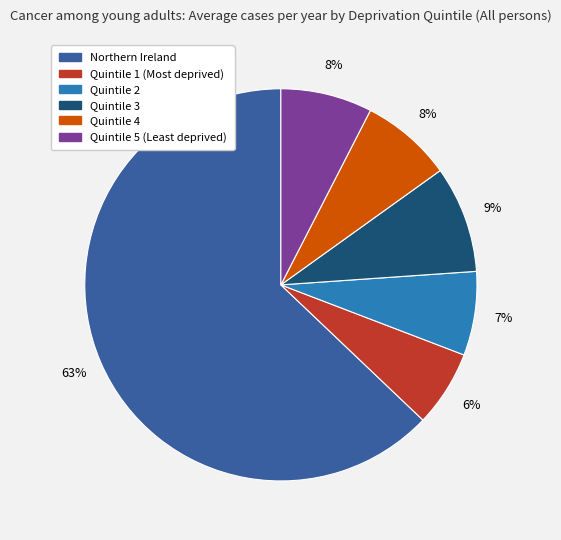

Which slice is the largest?

Northern Ireland